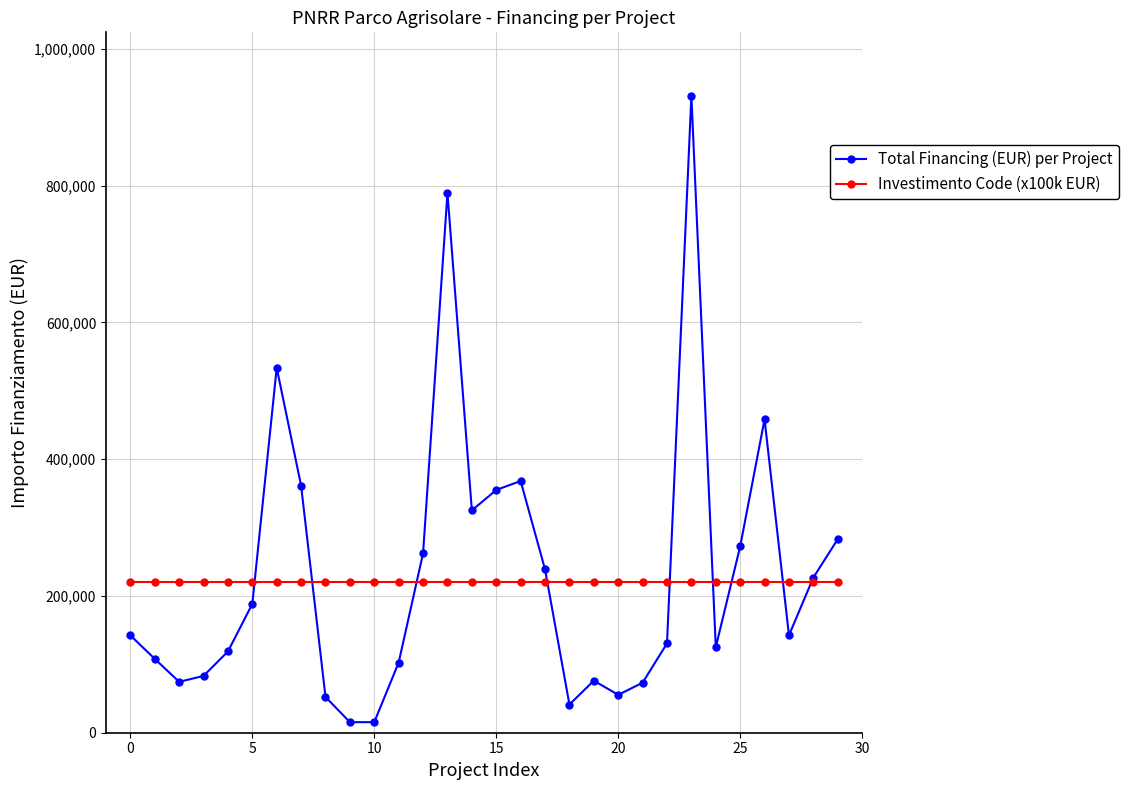

What is the value of the Total Financing (EUR) per Project point at the 15th from the left?

325026.9